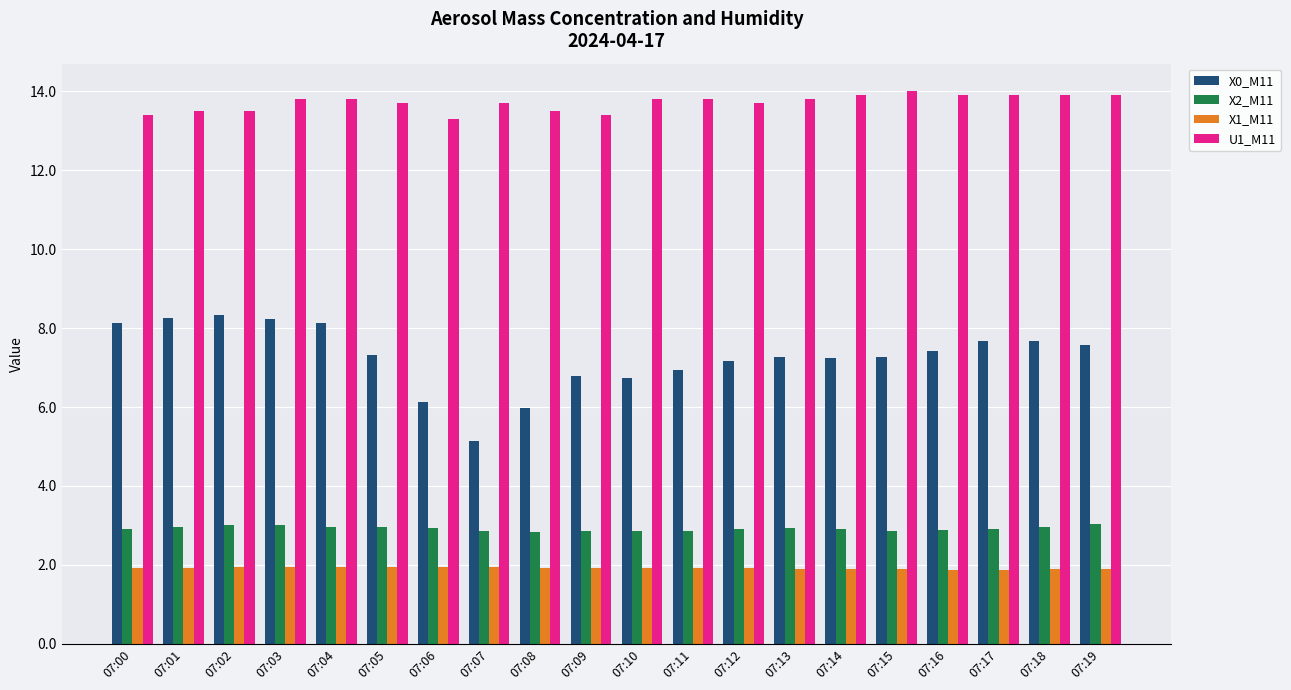

What is the difference between the U1_M11 values at 07:17 and 07:06?

0.6